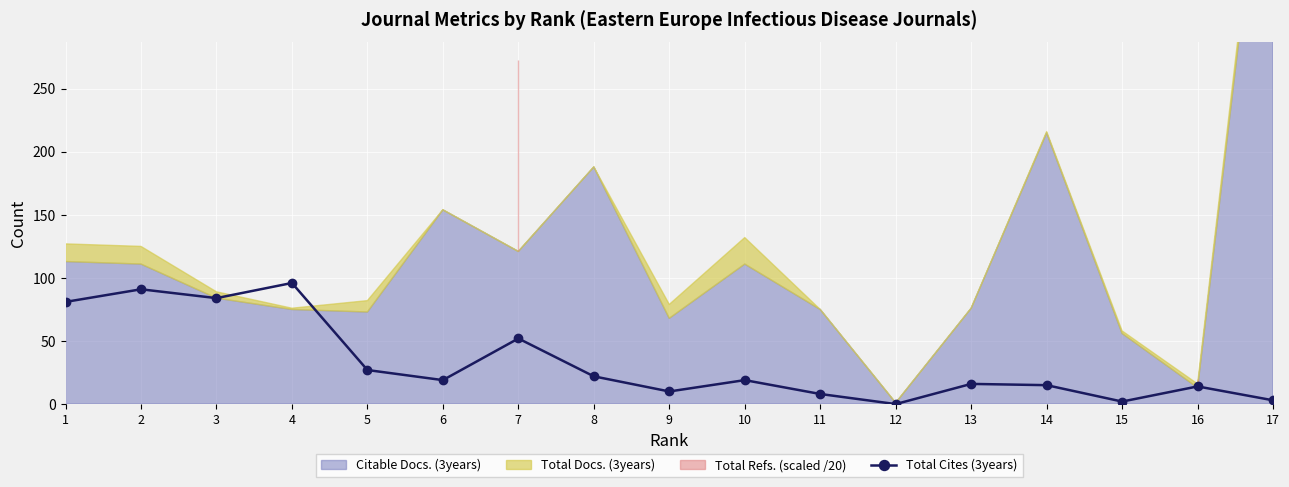

Is it true that Total Cites (3years) equals 19 at 10?

True